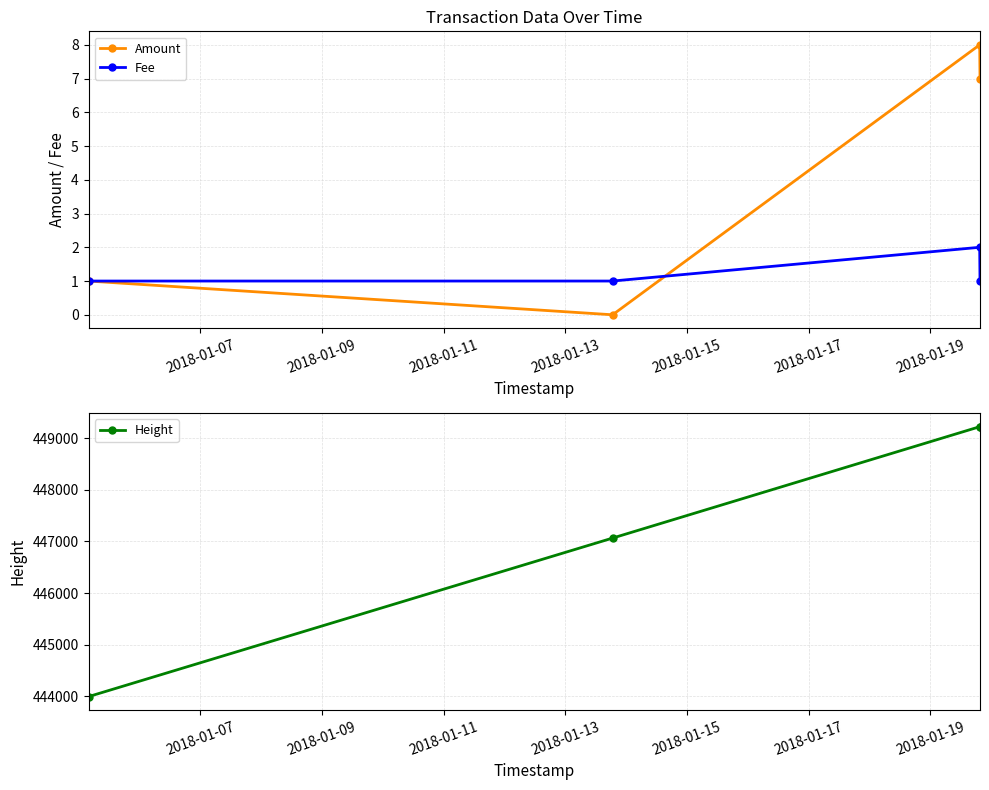

In Amount, how many points are higher than both neighbors (excluding endpoints)?

1